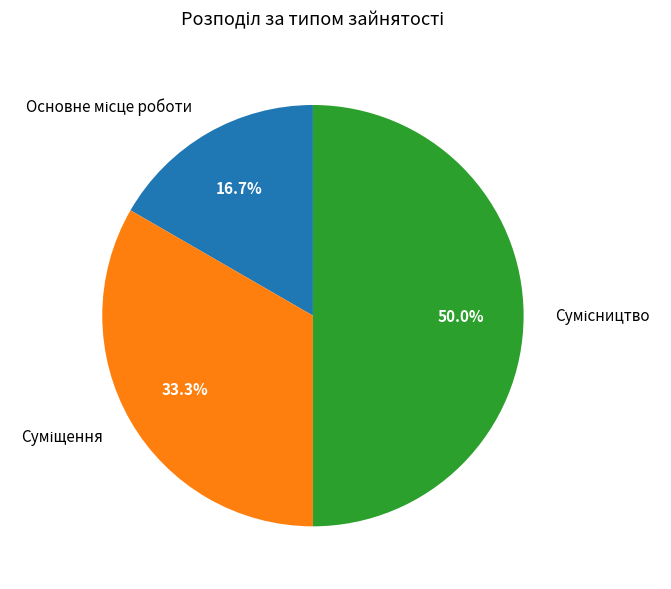

Which category has the smallest portion of the pie?

Основне місце роботи